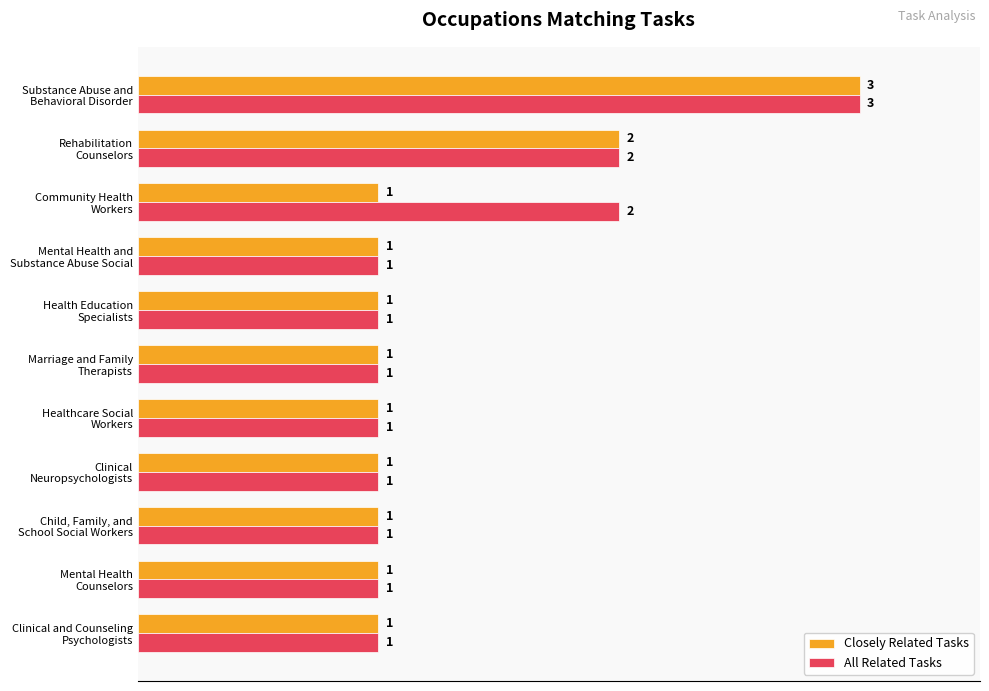

How many All Related Tasks values are between 1 and 2?

10